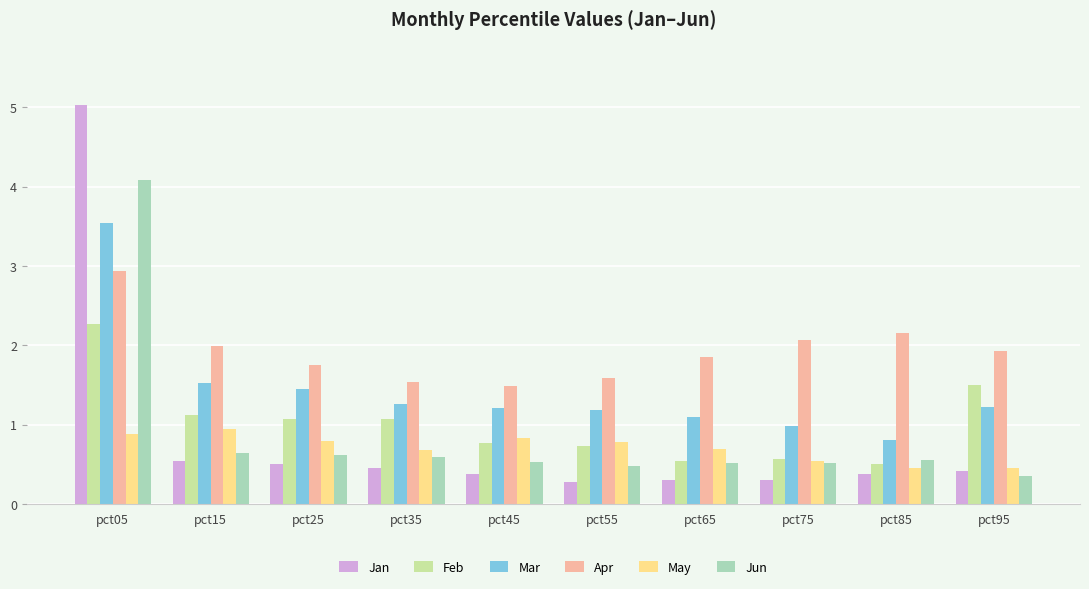

Rank the series at pct05 from lowest to highest value.

May, Feb, Apr, Mar, Jun, Jan